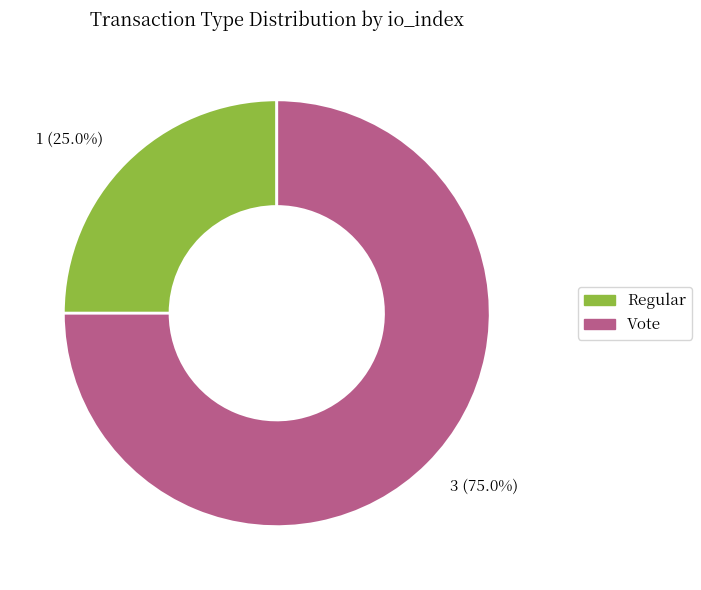

Which category has the smallest portion of the pie?

1 (25.0%)